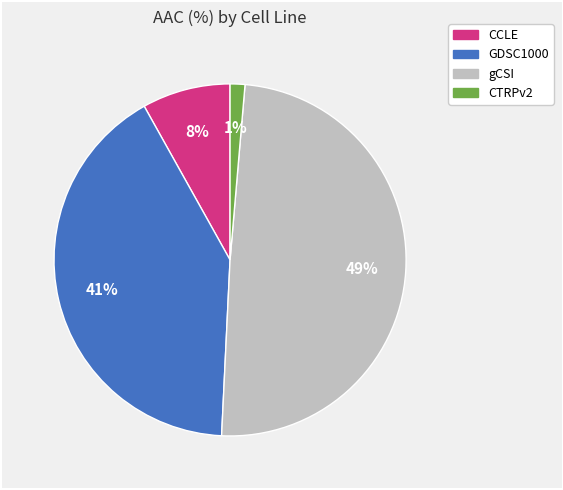

What percentage is the gCSI slice, to the nearest percent?

49%